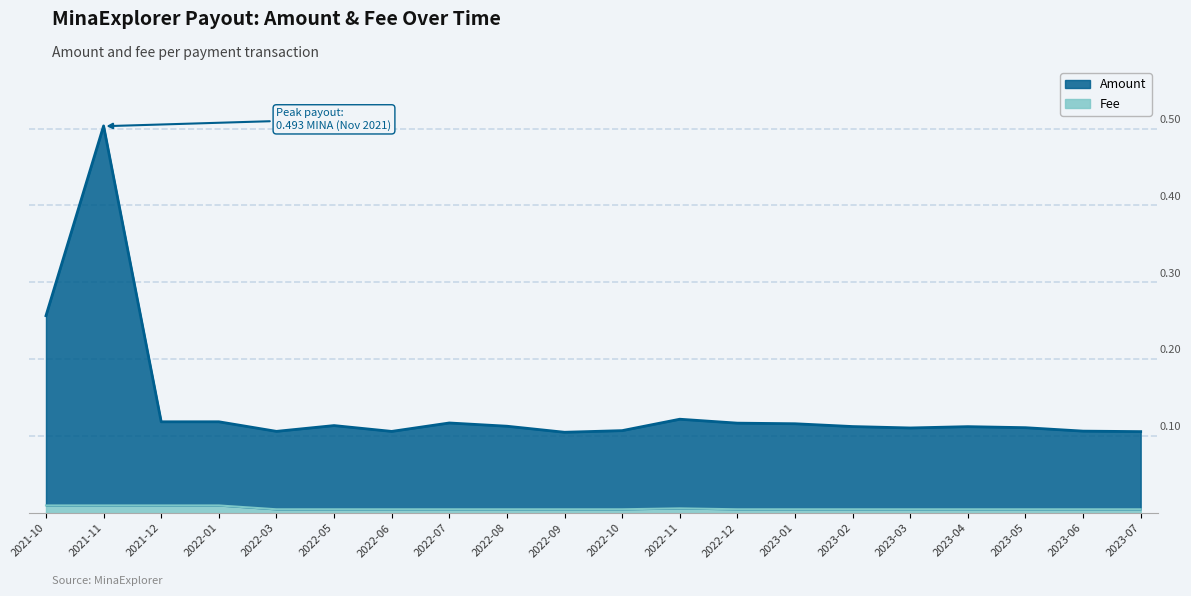

Is it true that Fee equals 0.0 at 2022-07?

False